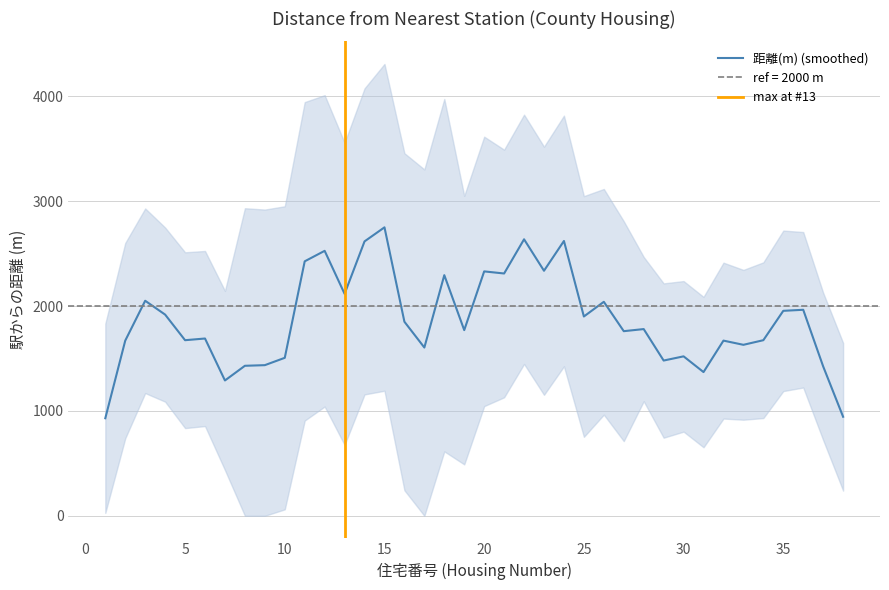

What is the average value?

1918